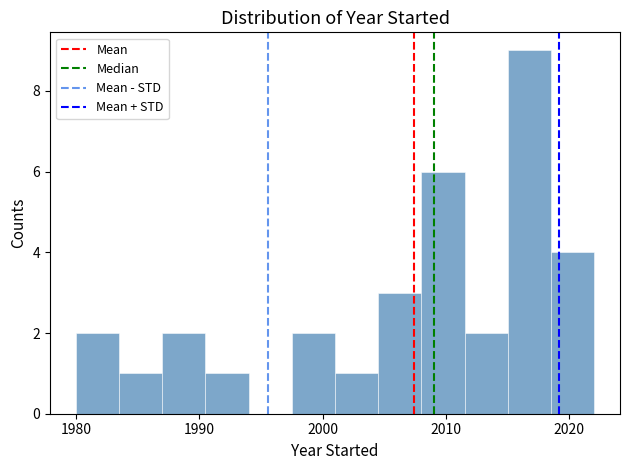

Around what value on the x-axis is the tallest bar? Give the approximate position of its centre, as read against the axis.

2017